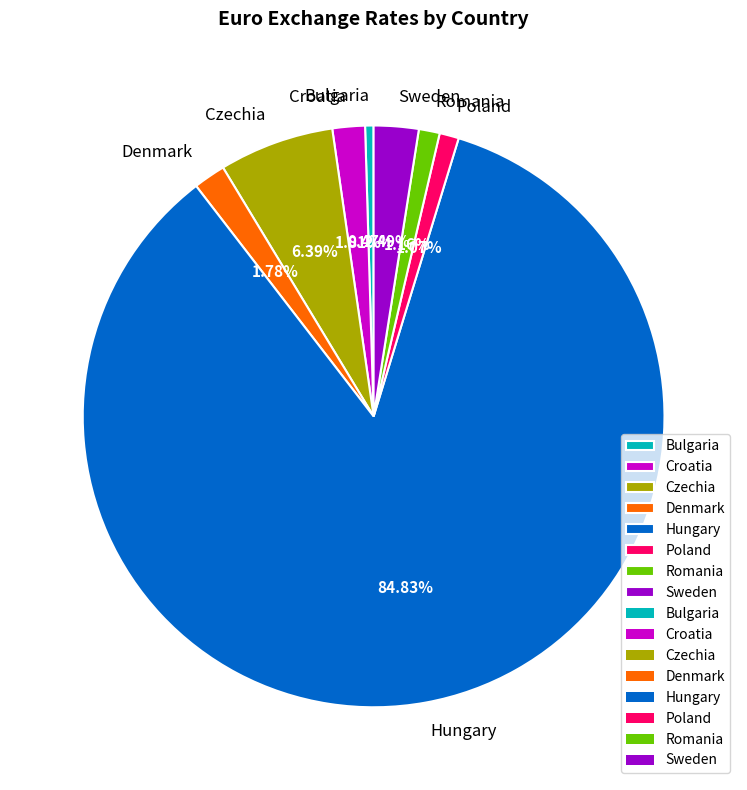

Is it true that Romania is 7% of the pie?

False